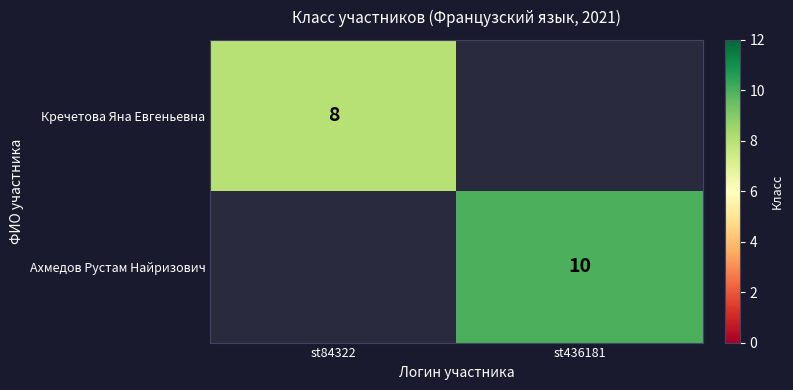

True or false: Кречетова Яна Евгеньевна has a value of 8 at st84322.

True